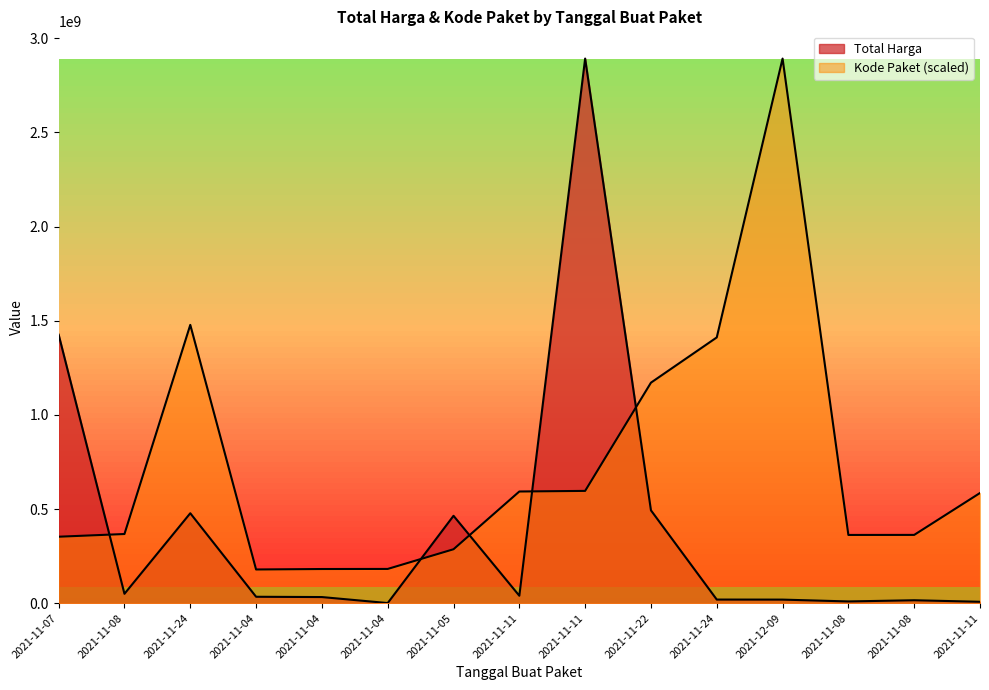

What is the difference between the highest and lowest values at 2021-11-11?

553579677.6